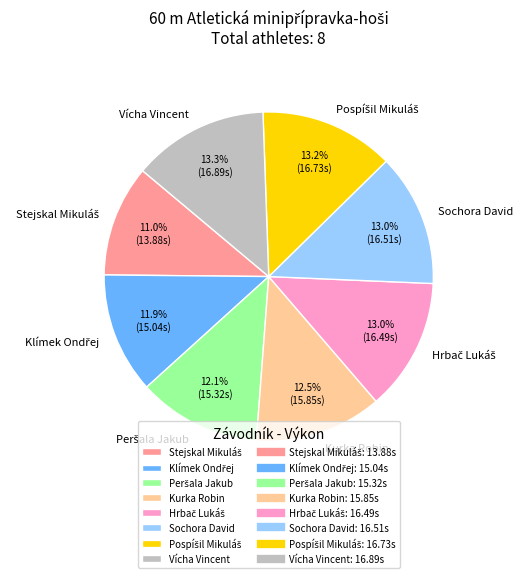

What portion of the pie excludes Sochora David?

87.0%